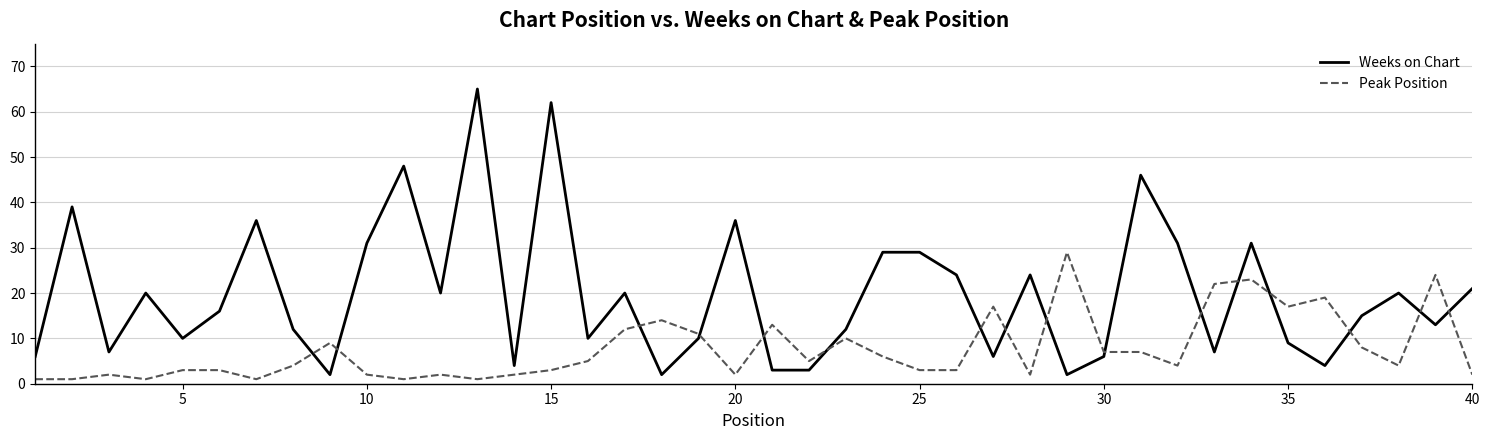

Rank the series by their average value, from lowest to highest.

Peak Position, Weeks on Chart